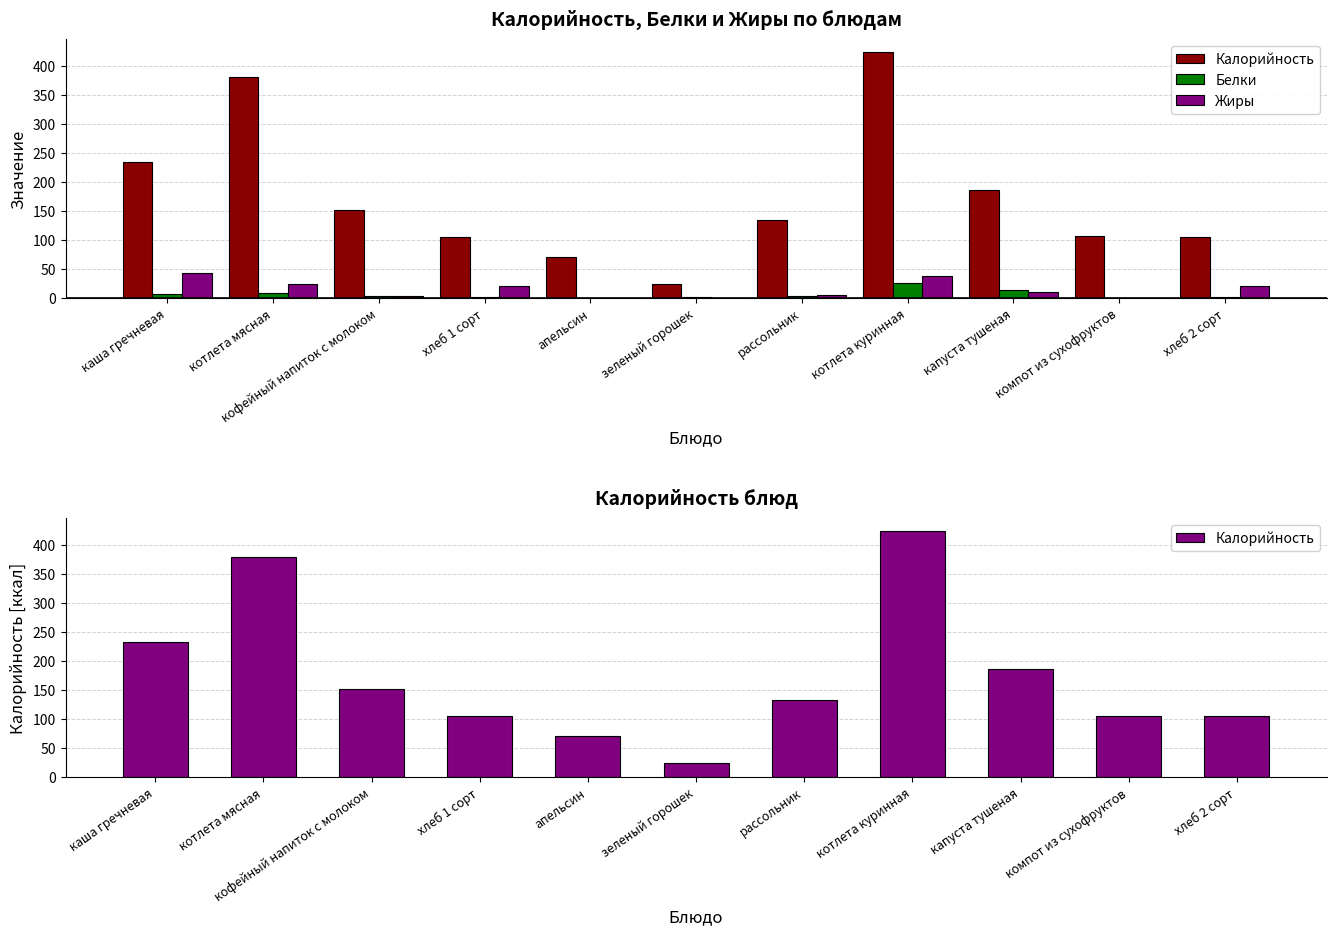

Rank the series by their maximum value, from highest to lowest.

Калорийность, Жиры, Белки